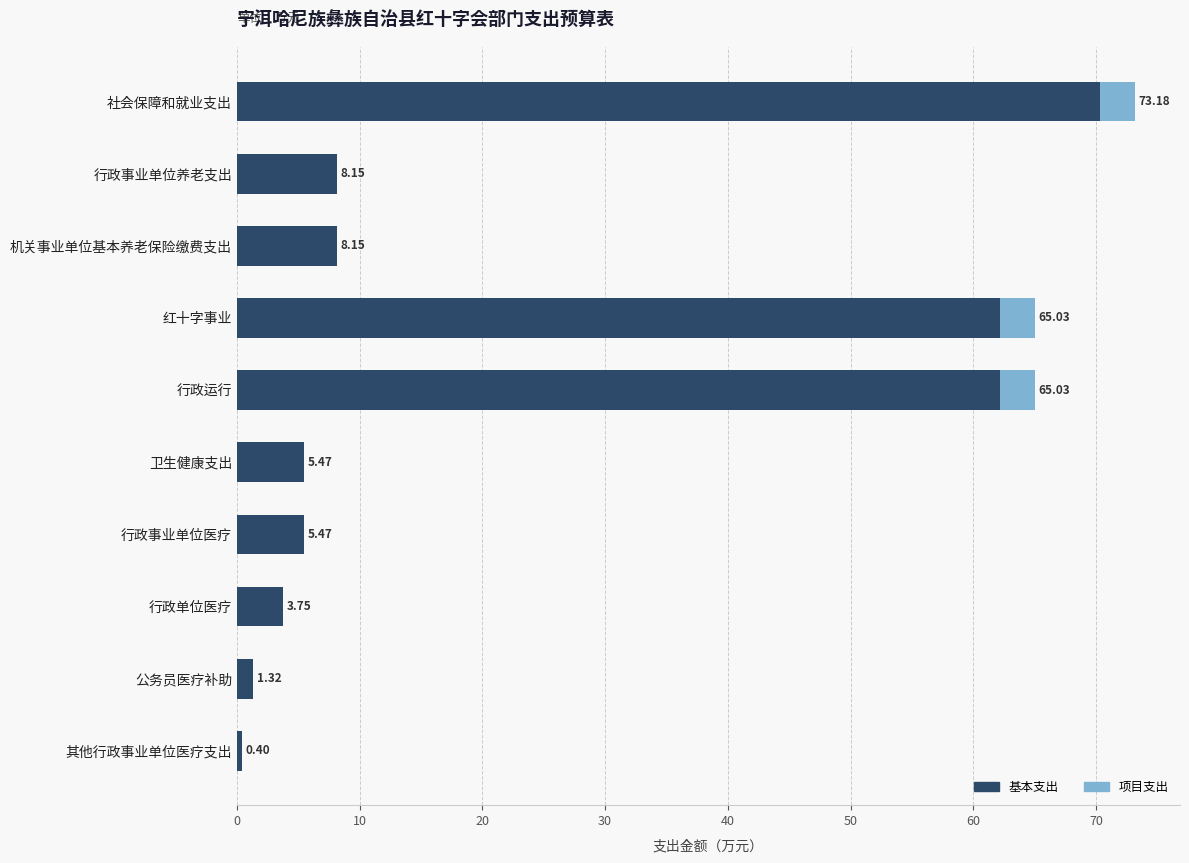

At which label does 基本支出 reach its peak?

社会保障和就业支出